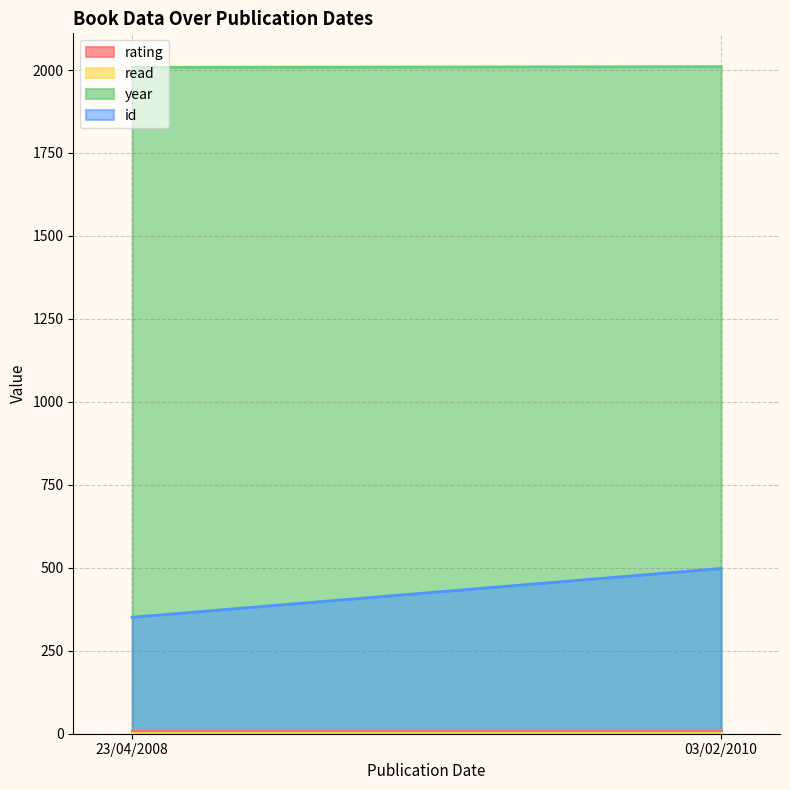

How many distinct data groups are displayed?

4